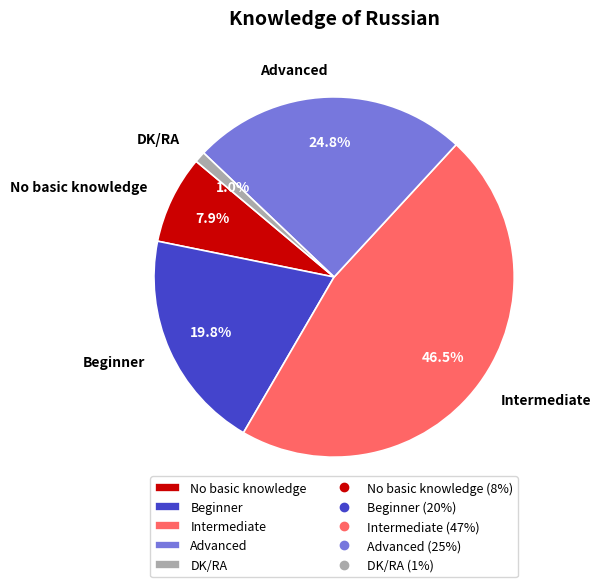

Is there a majority slice in this chart?

No